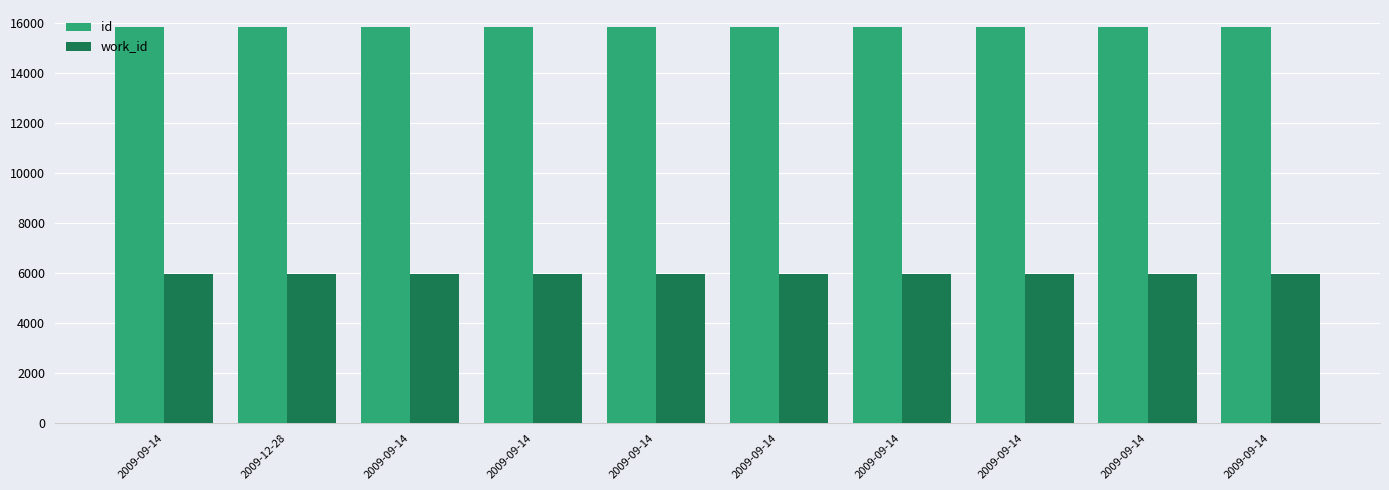

How many series are shown in this chart?

2